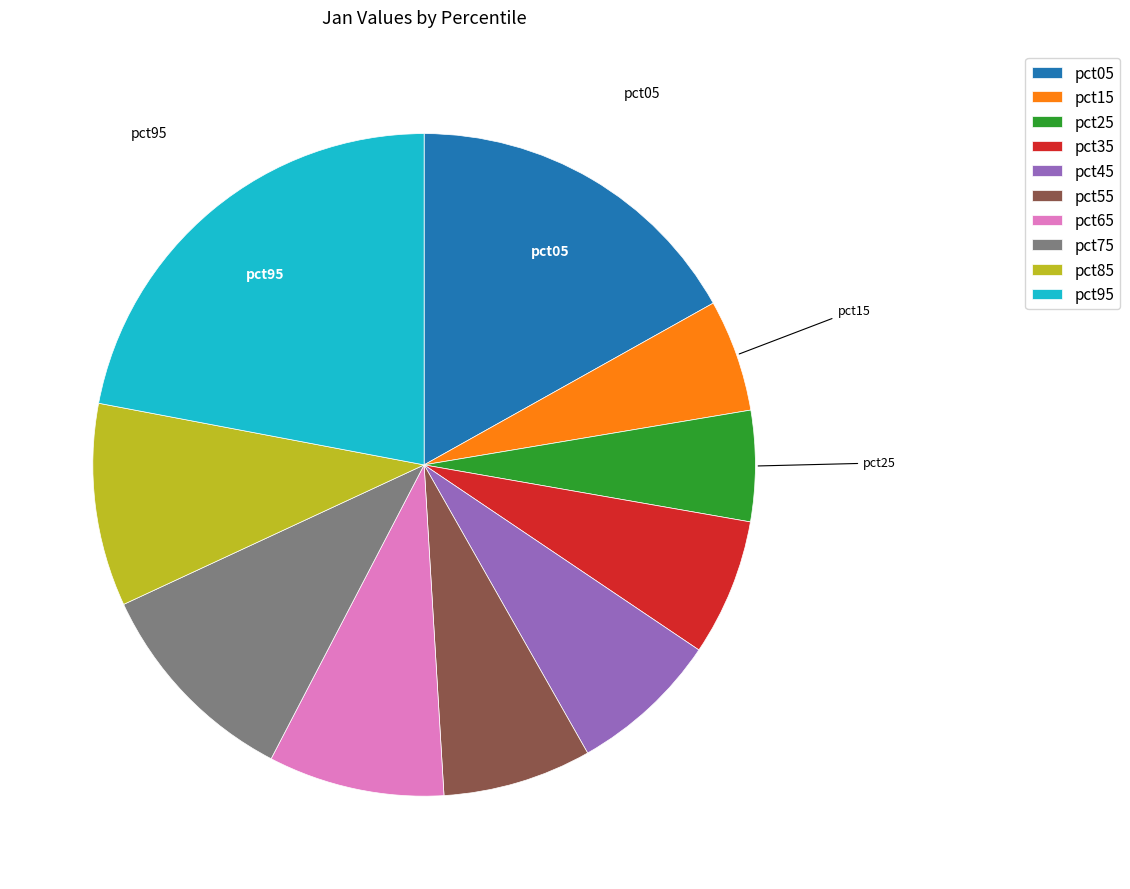

Is it true that pct75 is 21% of the pie?

False